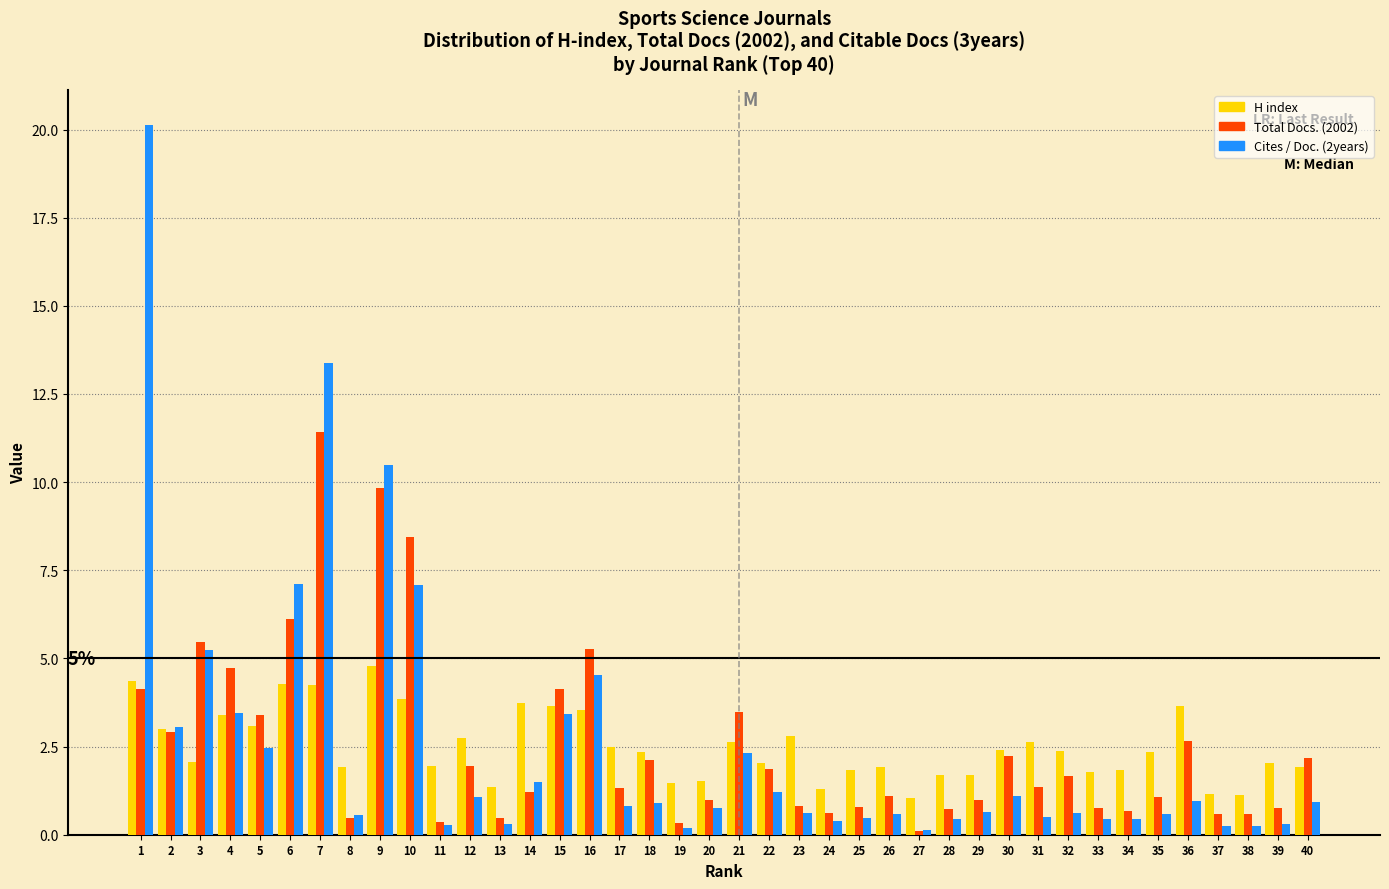

What is the difference between the H index values at 8 and 1?

2.4